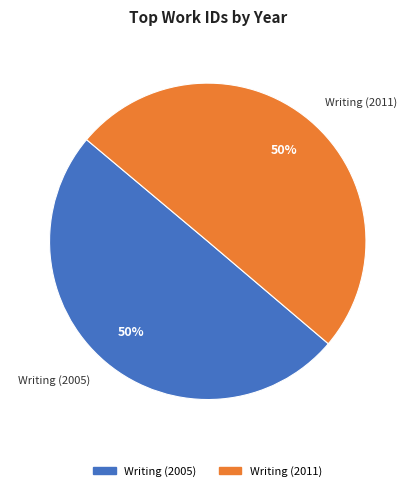

How many slices are in this pie chart?

2